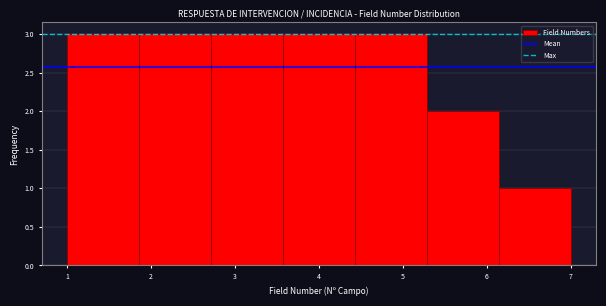

How tall is the bar that spans 2.7 to 3.6 on the x-axis? Neither the bar edges nor the heights are printed on the chart, so give them approximately, as read against the axes.

3